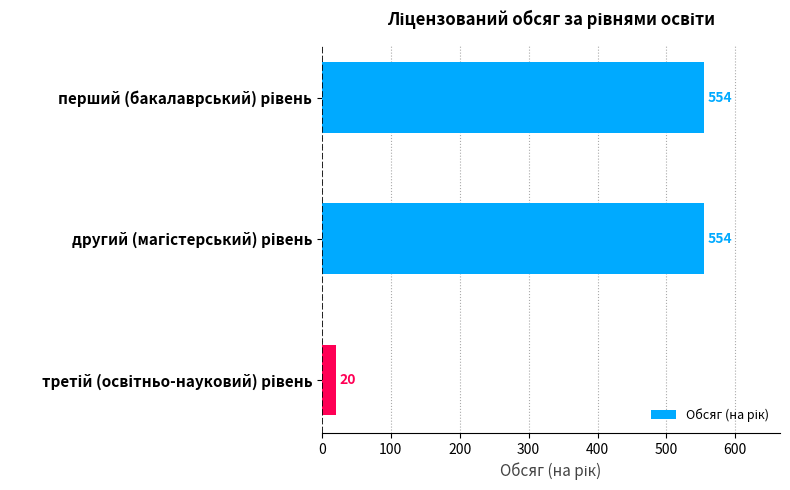

Reading top to bottom, what are all the values shown in this chart?

554	554	20